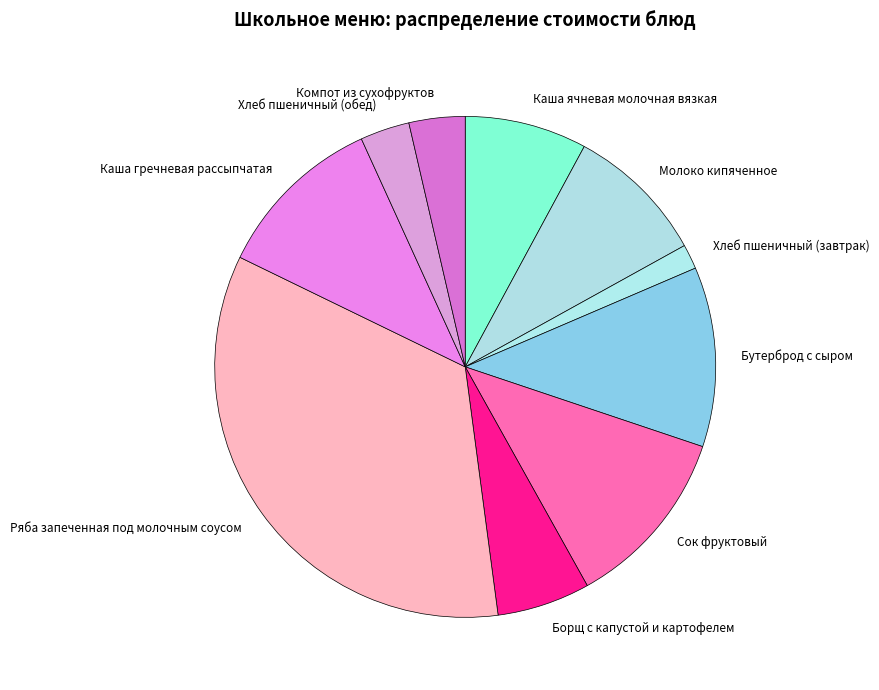

Is Молоко кипяченное the majority of the pie?

No